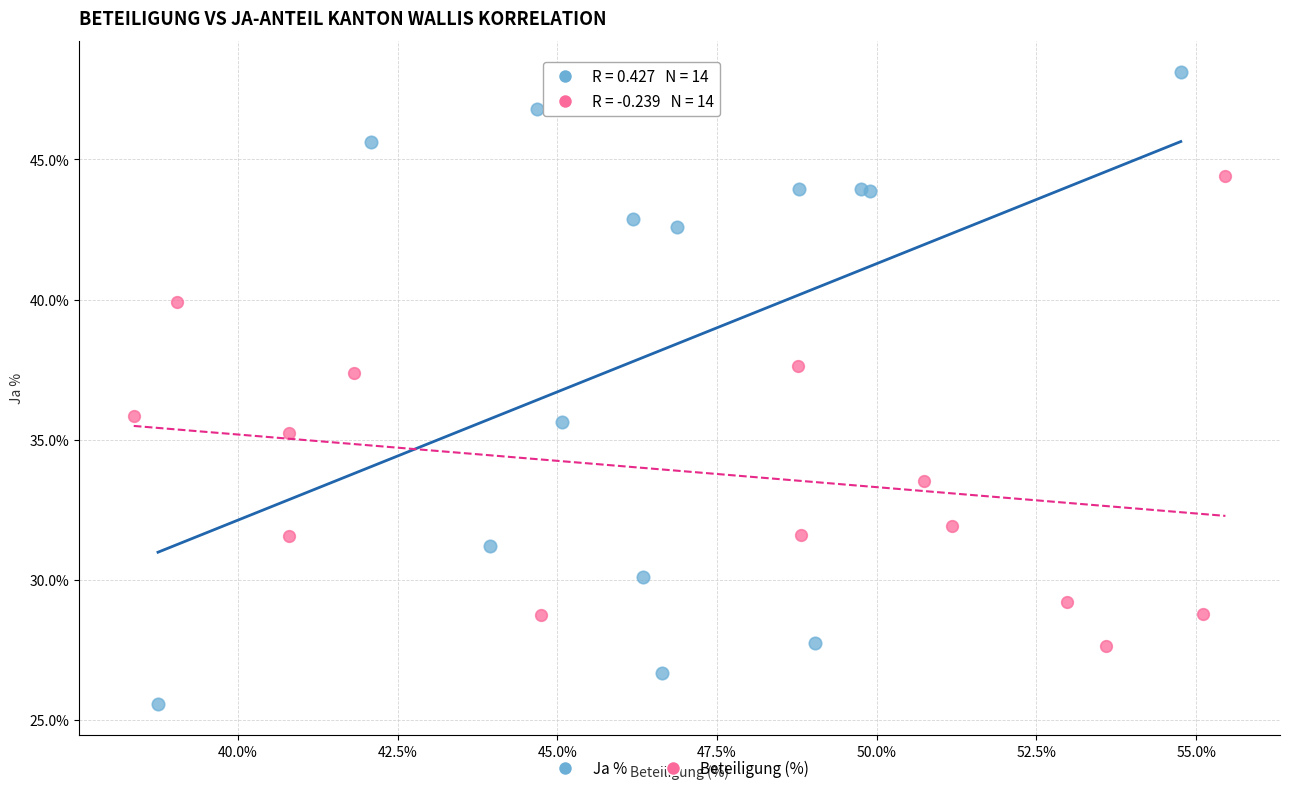

What are all the series names shown in the legend?

Ja %, Beteiligung (%)